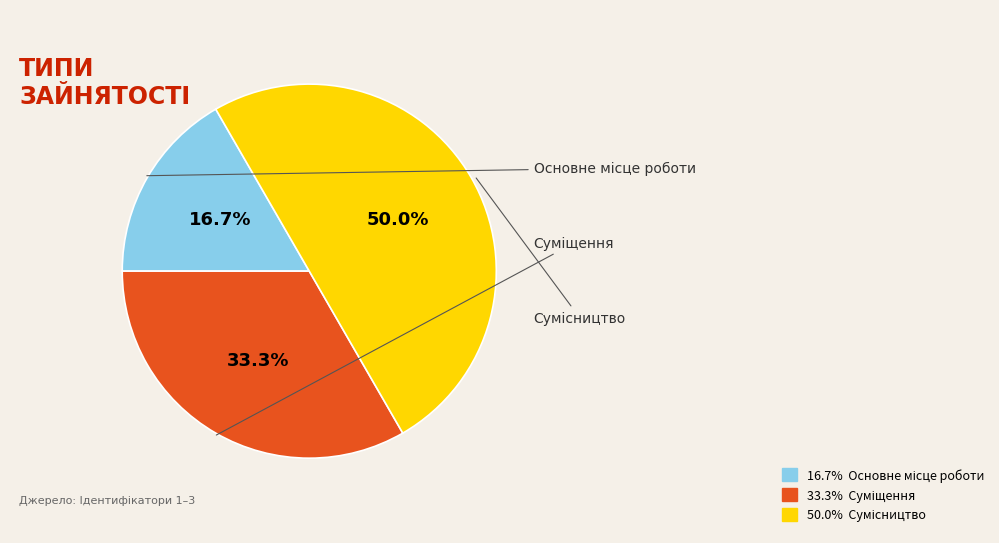

What is the smallest slice in the pie chart?

Основне місце роботи